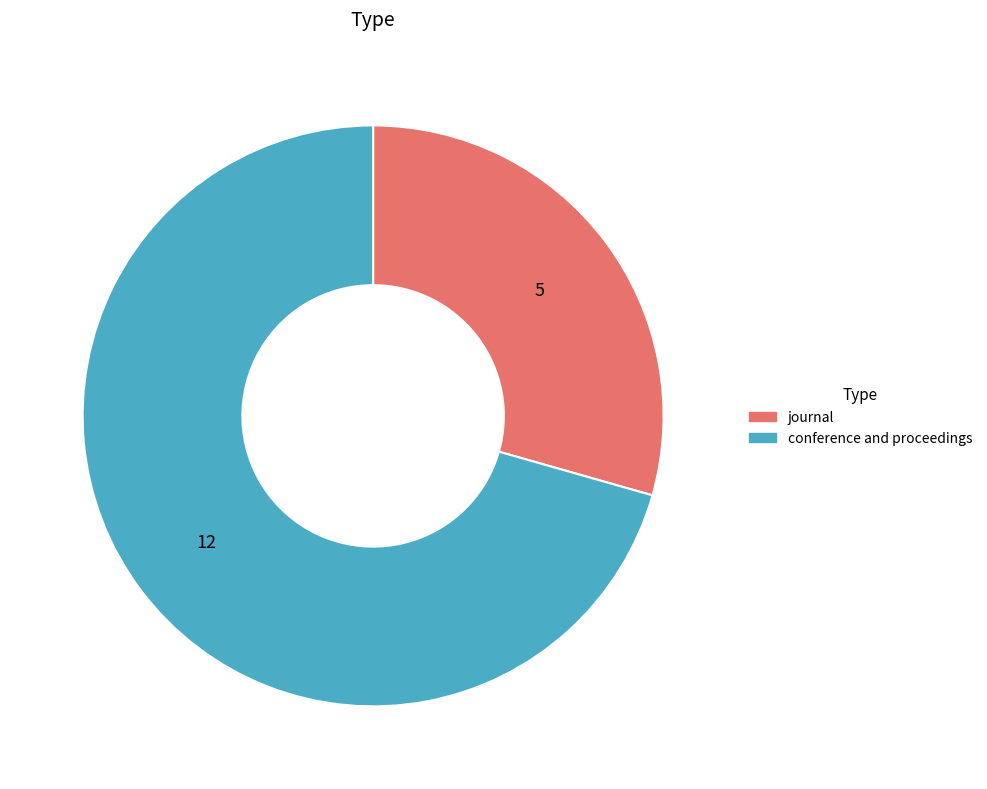

What is the majority slice?

conference and proceedings